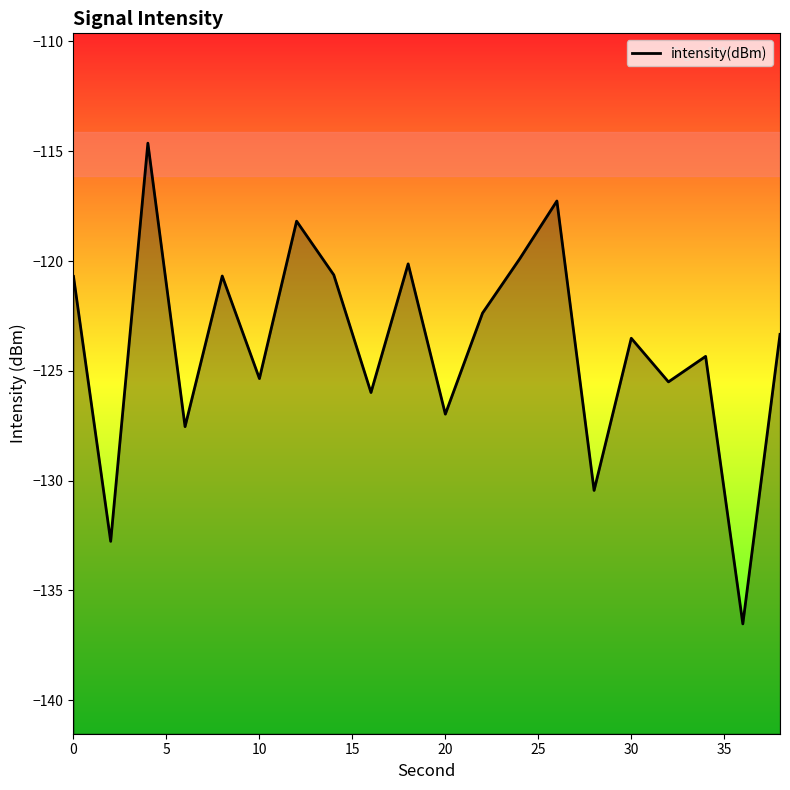

How many interior local peaks (higher than both neighbors) does the data have?

7